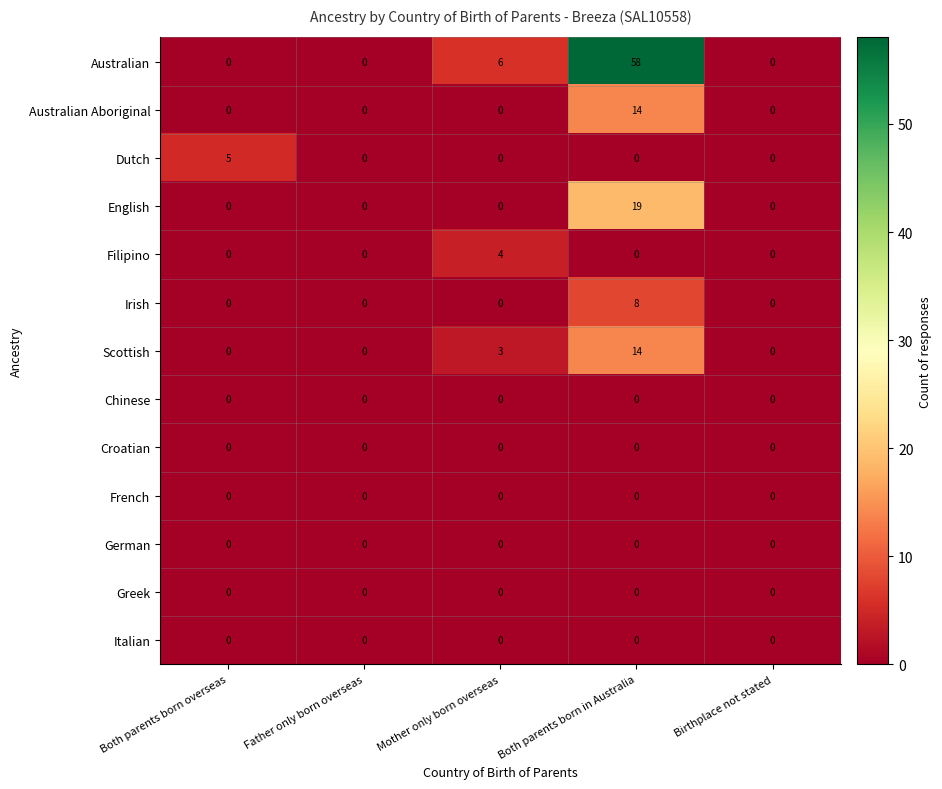

How many Dutch values are between 0 and 1?

4